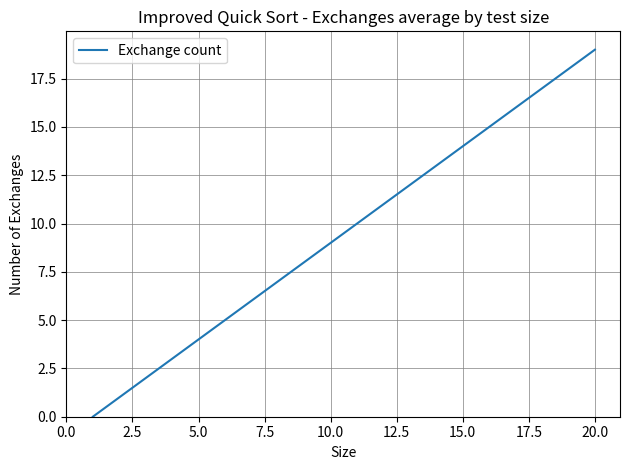

What is the average value?

10